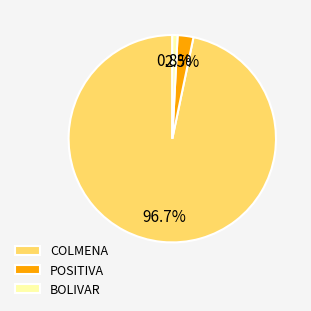

Do BOLIVAR and COLMENA together represent more than half of the pie?

Yes